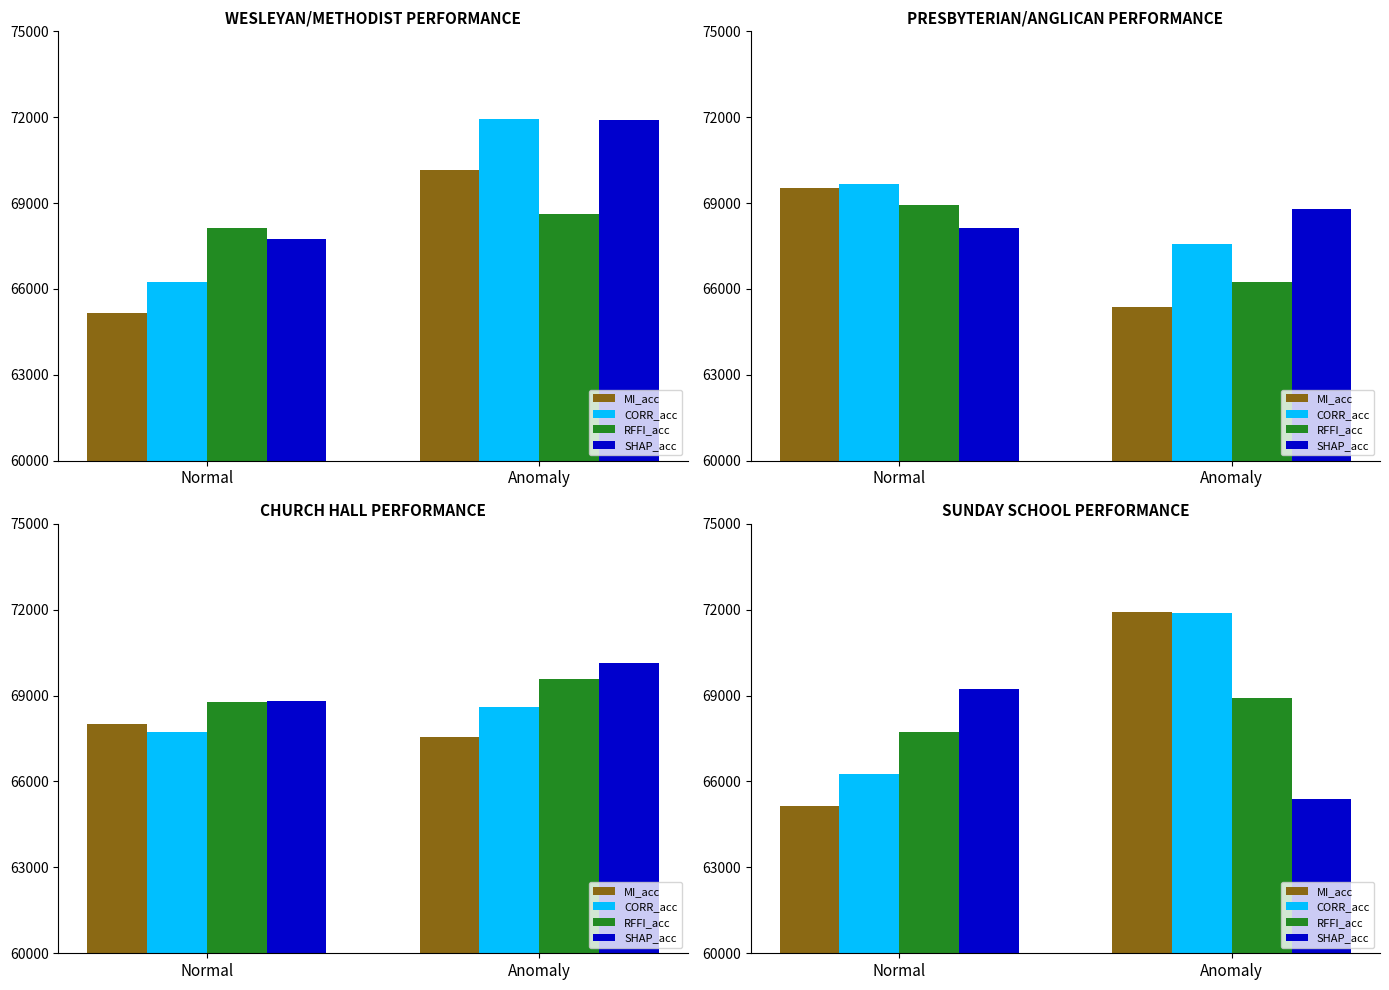

How many categories are shown in the chart?

2